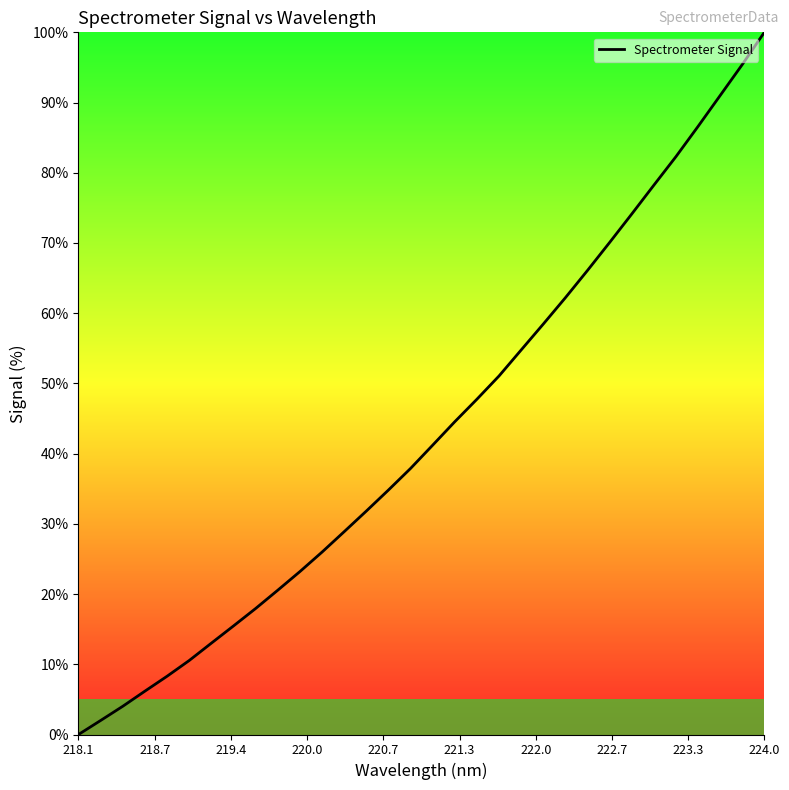

What is the greatest value displayed?

100.0